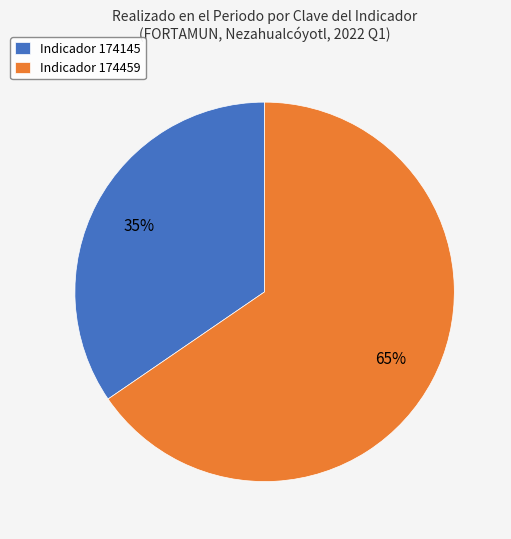

How many slices are in this pie chart?

2